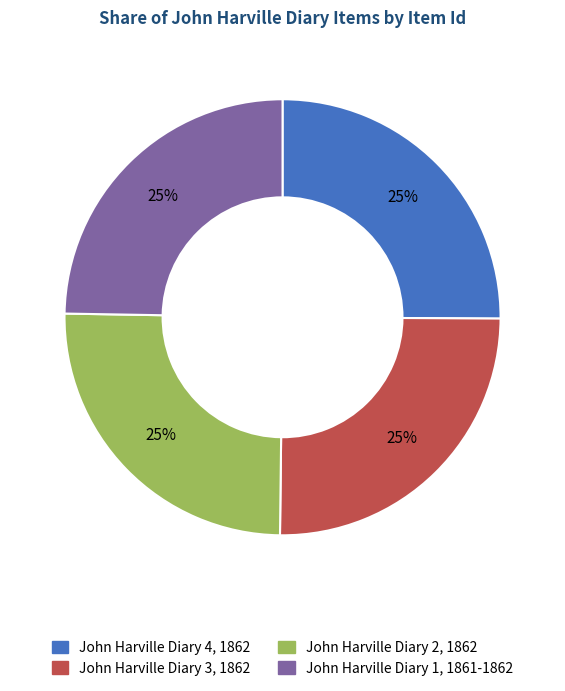

What is the ratio of the value at John Harville Diary 2, 1862 to the value at John Harville Diary 4, 1862?

1.0